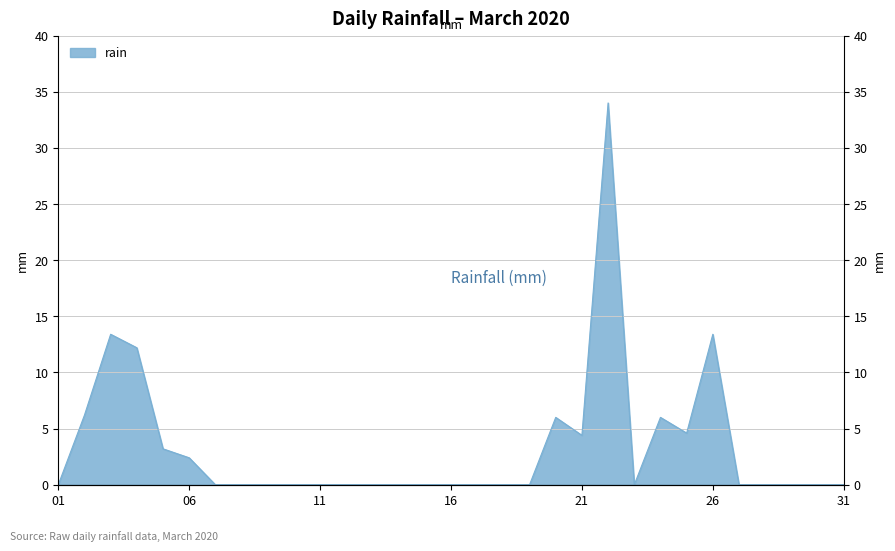

The chart shows a value of 0.0 at 2020-03-07. True or false?

True